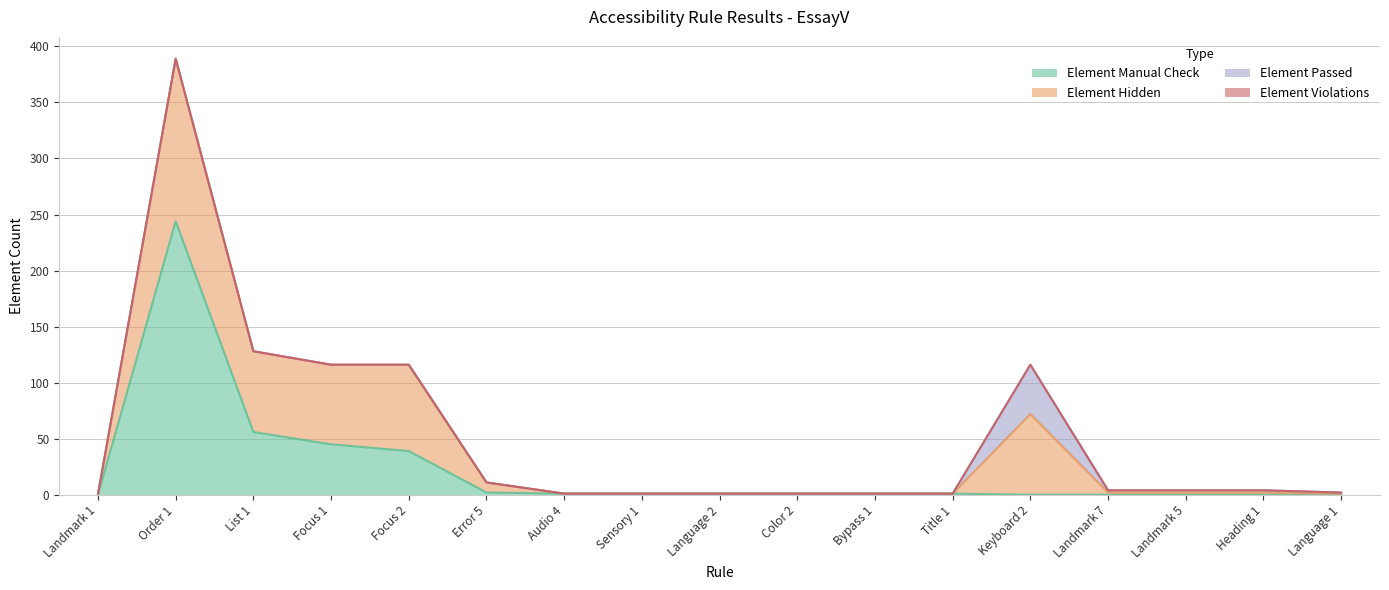

True or false: Element Violations and Element Manual Check intersect in this chart.

True